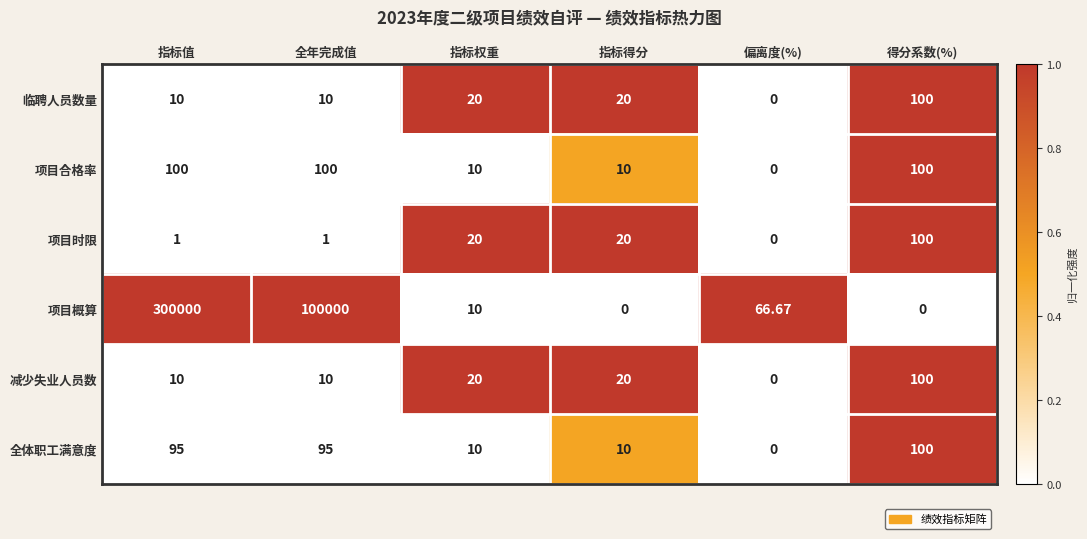

At which label does 项目概算 first exceed 66?

指标值